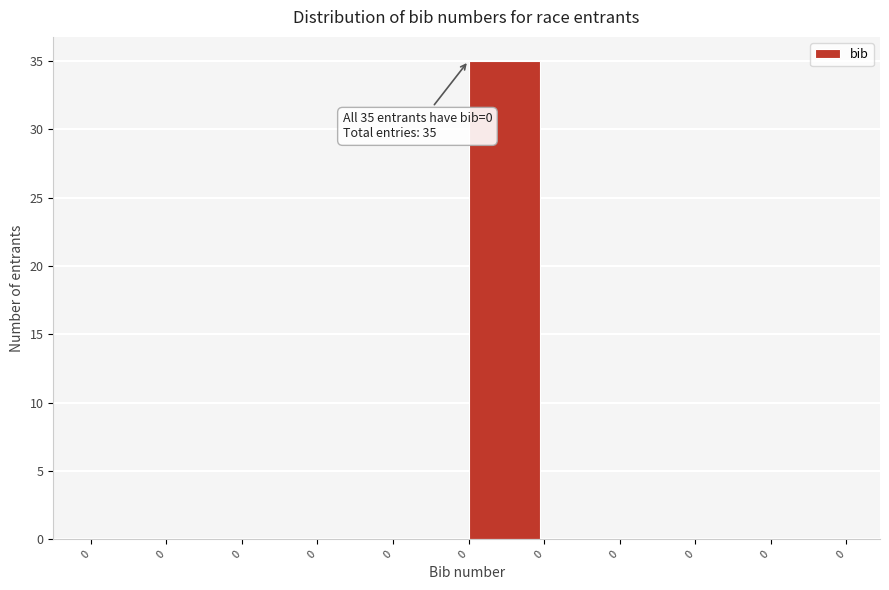

How many series are shown in this chart?

1